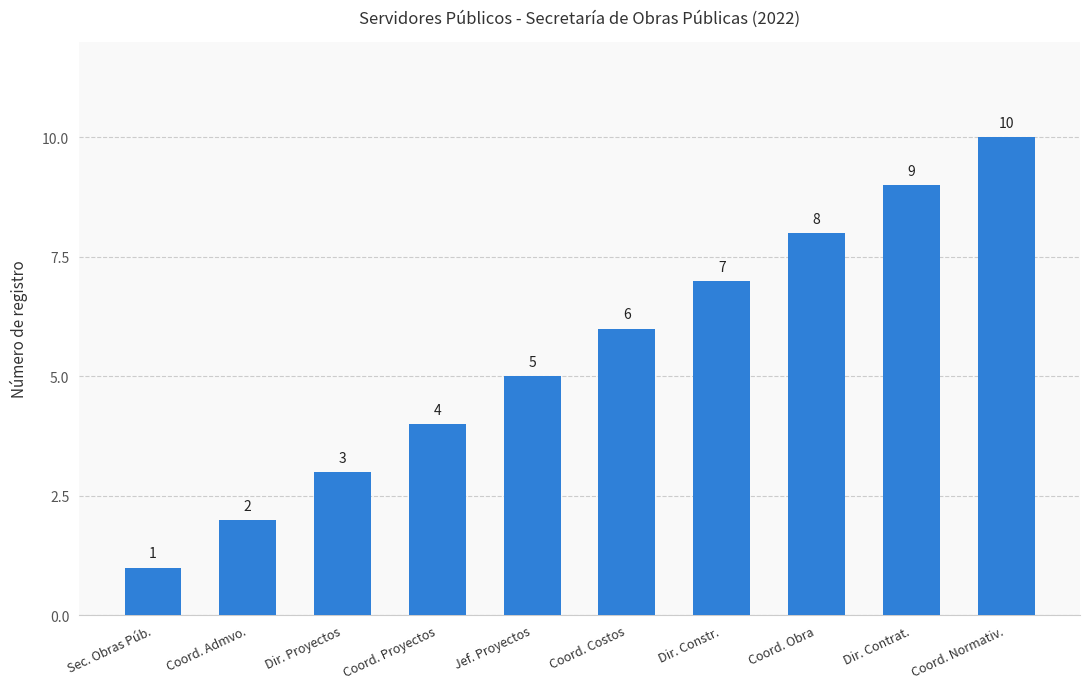

Which label corresponds to the smallest value in the chart?

Sec. Obras Púb.